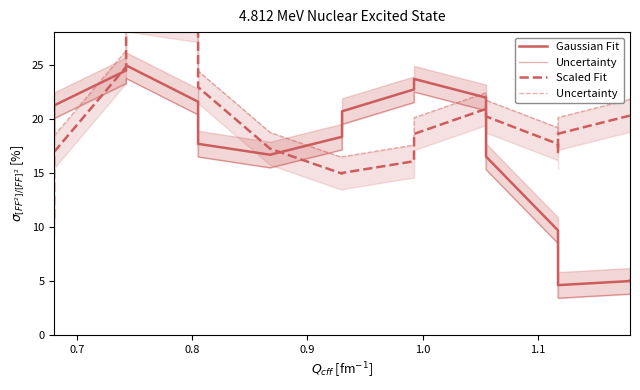

Which series has the largest total across all categories?

Uncertainty 